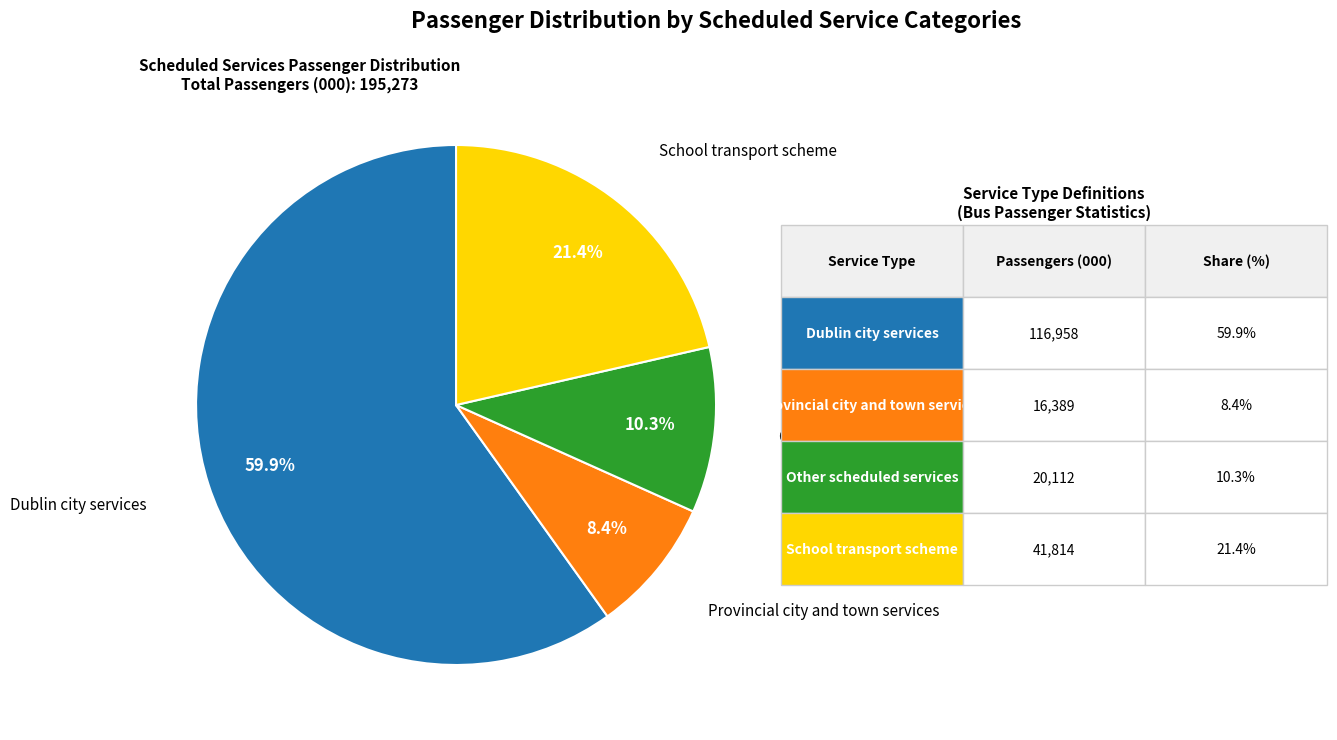

Is there a majority slice in this chart?

Yes